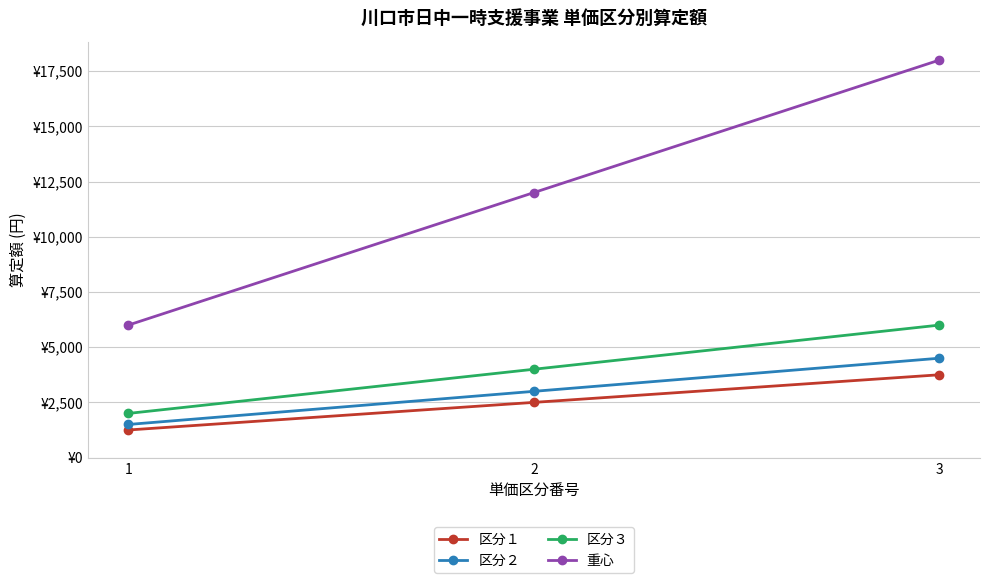

Rank the categories by 区分３ value from highest to lowest.

3, 2, 1